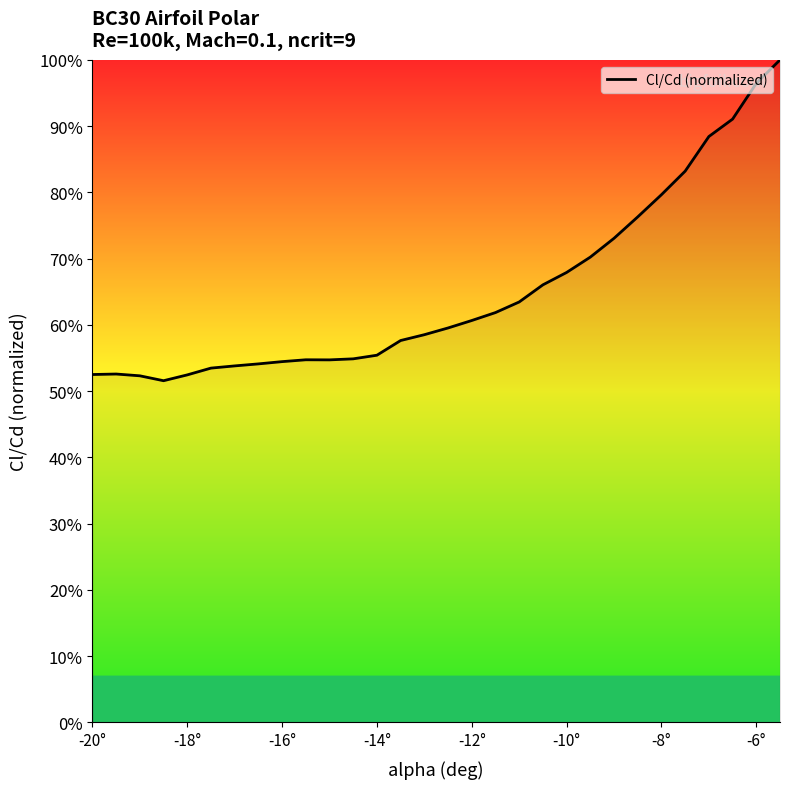

What is the minimum value shown in the chart?

51.6